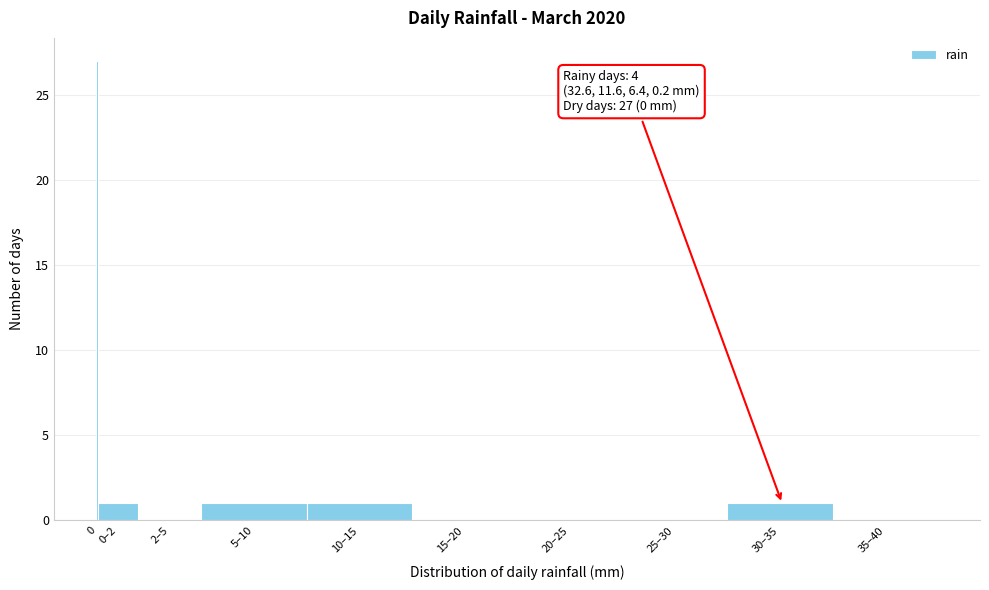

Reading right to left, transcribe all the data shown in this chart.

35–40=0	30–35=1	25–30=0	20–25=0	15–20=0	10–15=1	5–10=1	2–5=0	0–2=1	0=27